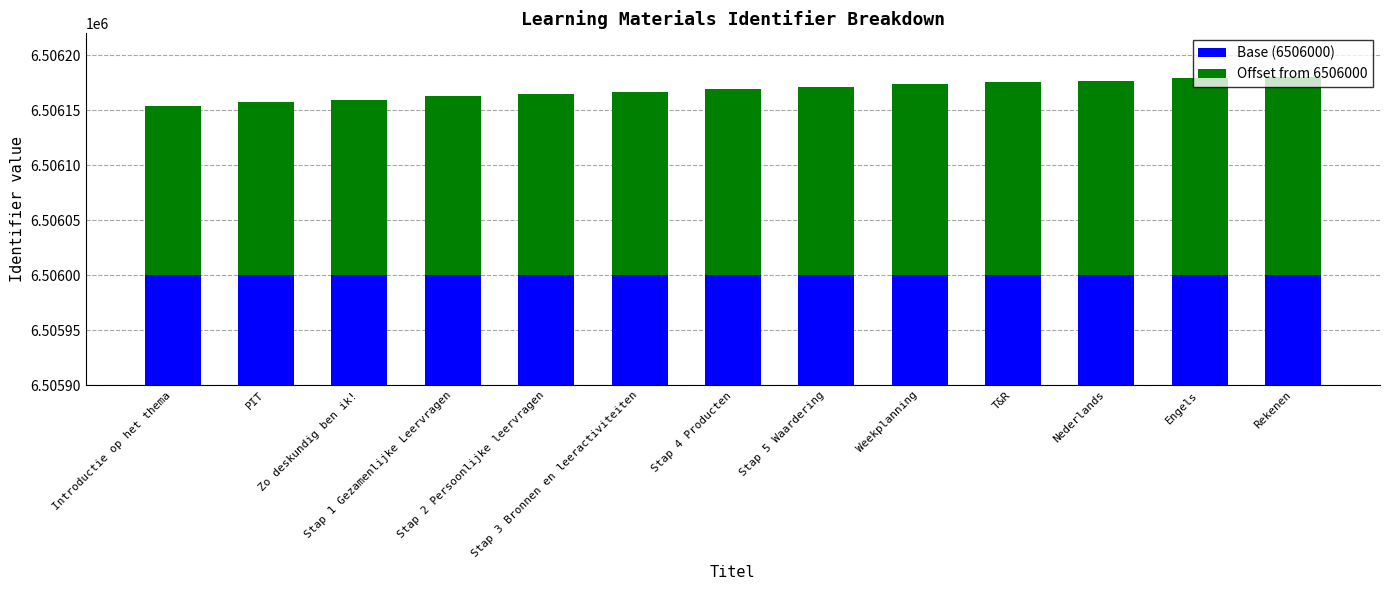

Rank the categories by Base (6506000) value from highest to lowest.

Introductie op het thema, PIT, Zo deskundig ben ik!, Stap 1 Gezamenlijke Leervragen, Stap 2 Persoonlijke leervragen, Stap 3 Bronnen en leeractiviteiten, Stap 4 Producten, Stap 5 Waardering, Weekplanning, T&R, Nederlands, Engels, Rekenen